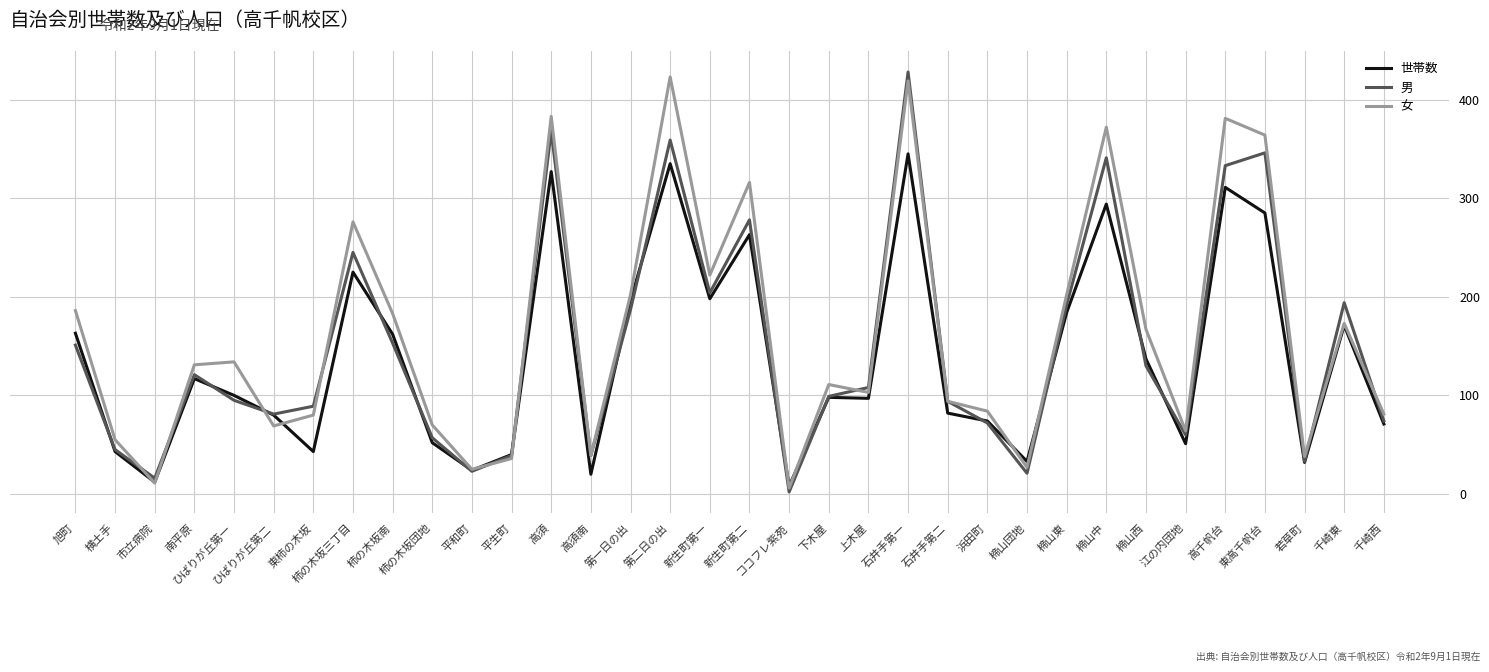

What is the difference between the maximum and minimum values in the 世帯数 series?

337